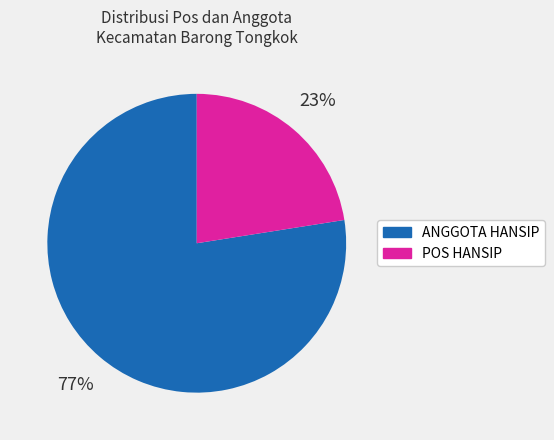

Does POS HANSIP account for over 50% of the chart?

No